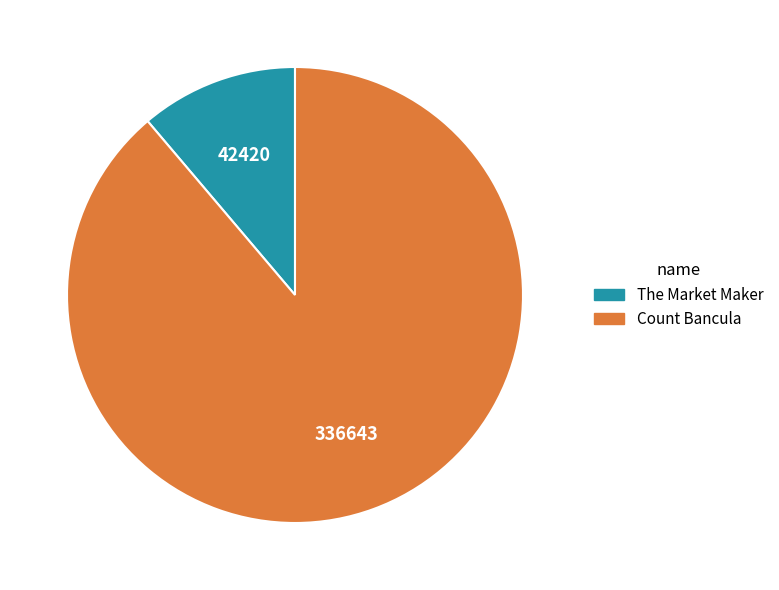

Is it true that Count Bancula is 89% of the pie?

True